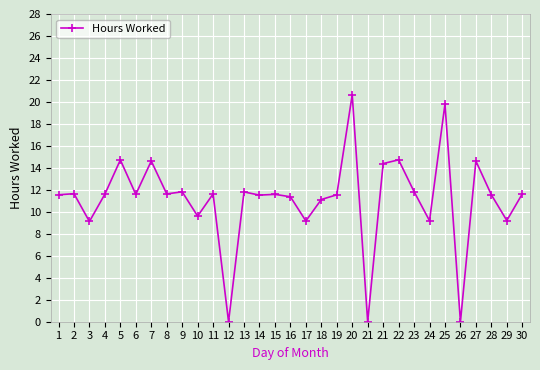

What value does the data have at 11?

11.6